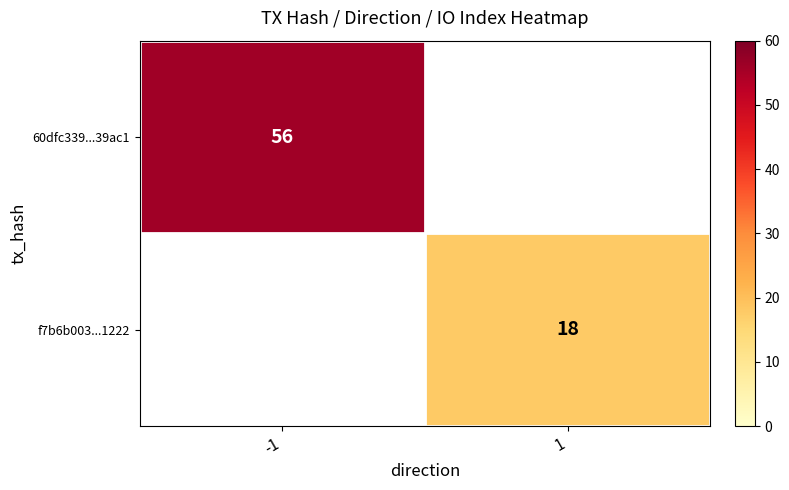

Is the value of 60dfc339...39ac1 at -1 greater than the value of f7b6b003...1222 at 1?

Yes